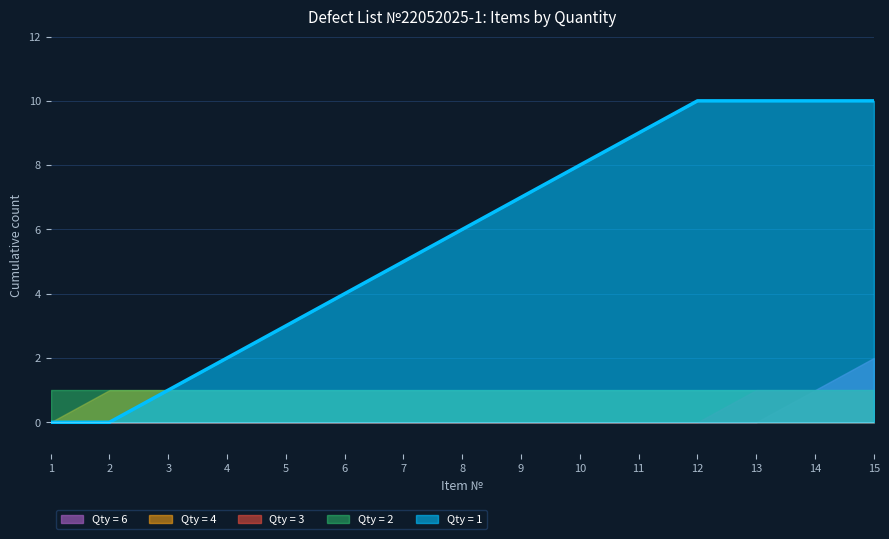

How many lines are shown in the chart?

5